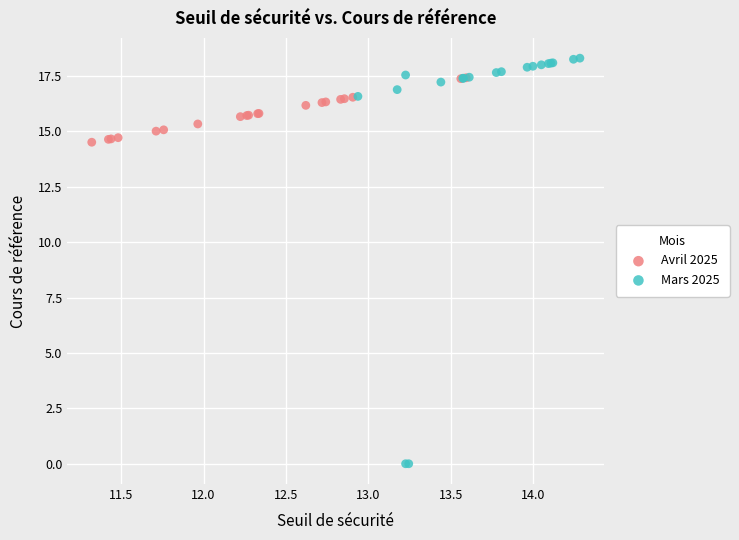

Which series reaches the maximum Y coordinate?

Mars 2025